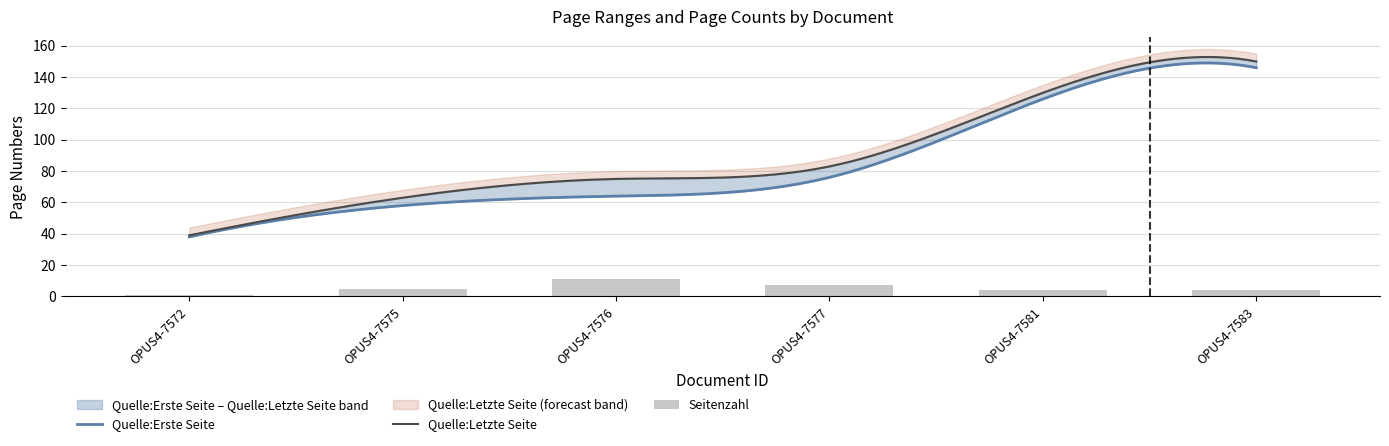

What is the greatest value displayed?

150